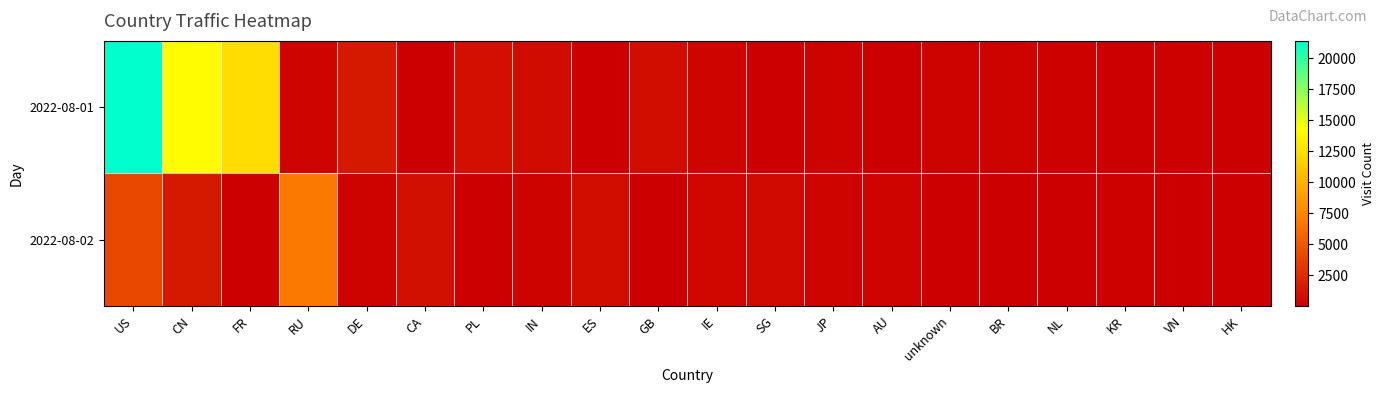

Which series has the widest spread of values?

2022-08-01